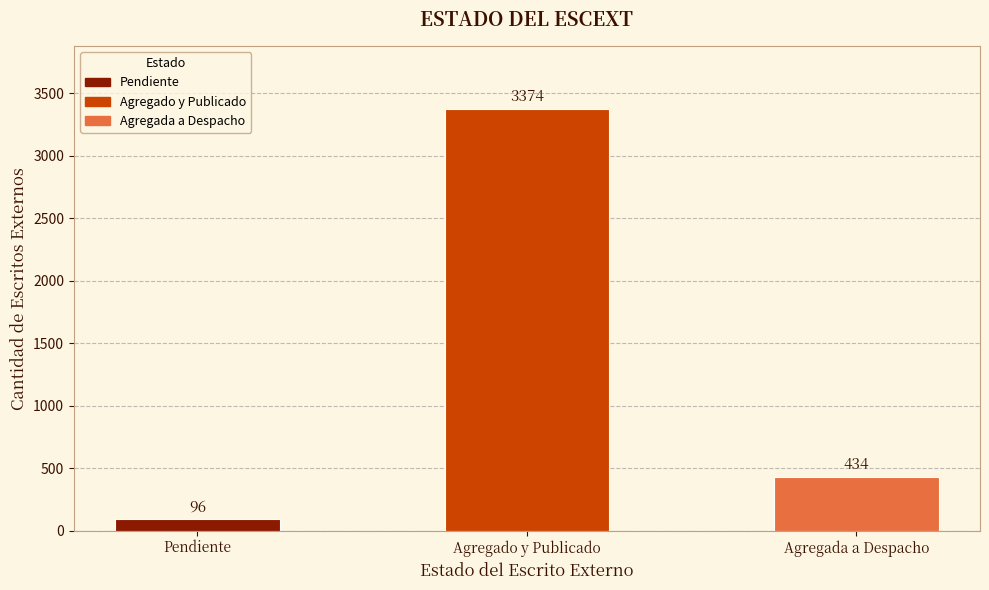

At which category does the chart reach its minimum across all series?

Pendiente